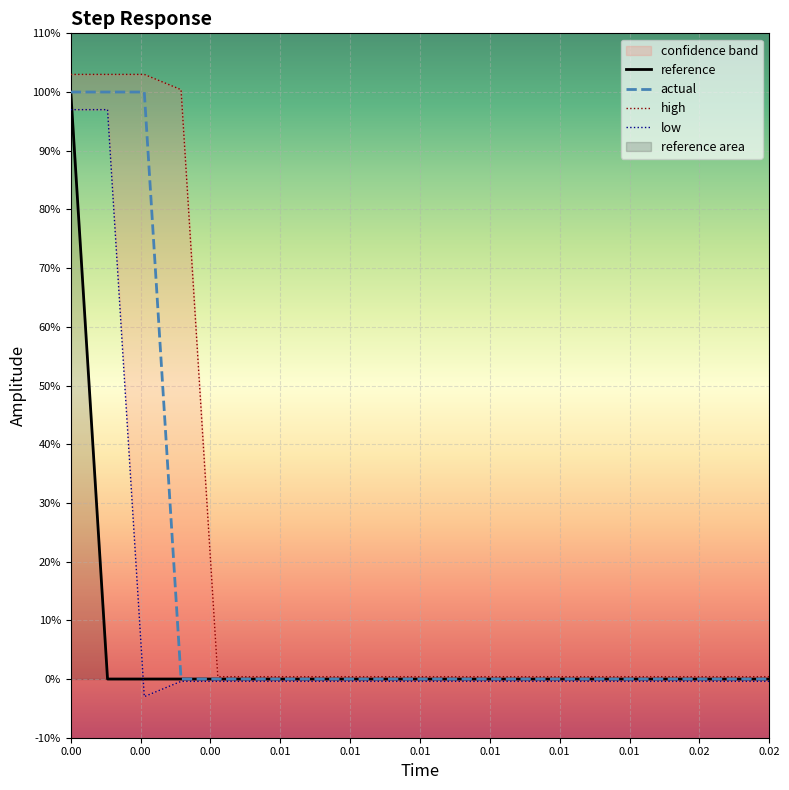

Rank the series by their average value, from lowest to highest.

reference, low, actual, high